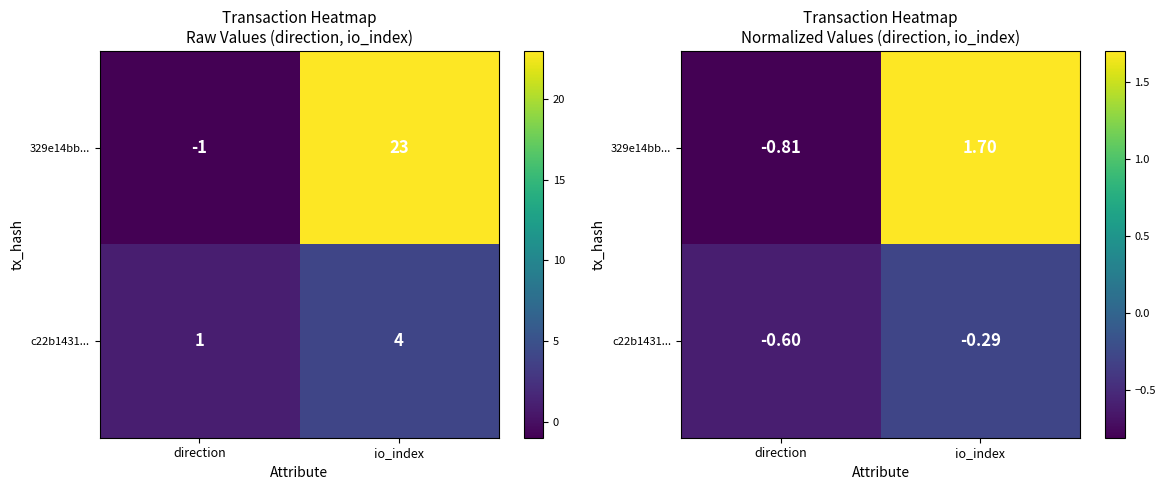

At which category does the chart reach its minimum across all series?

direction